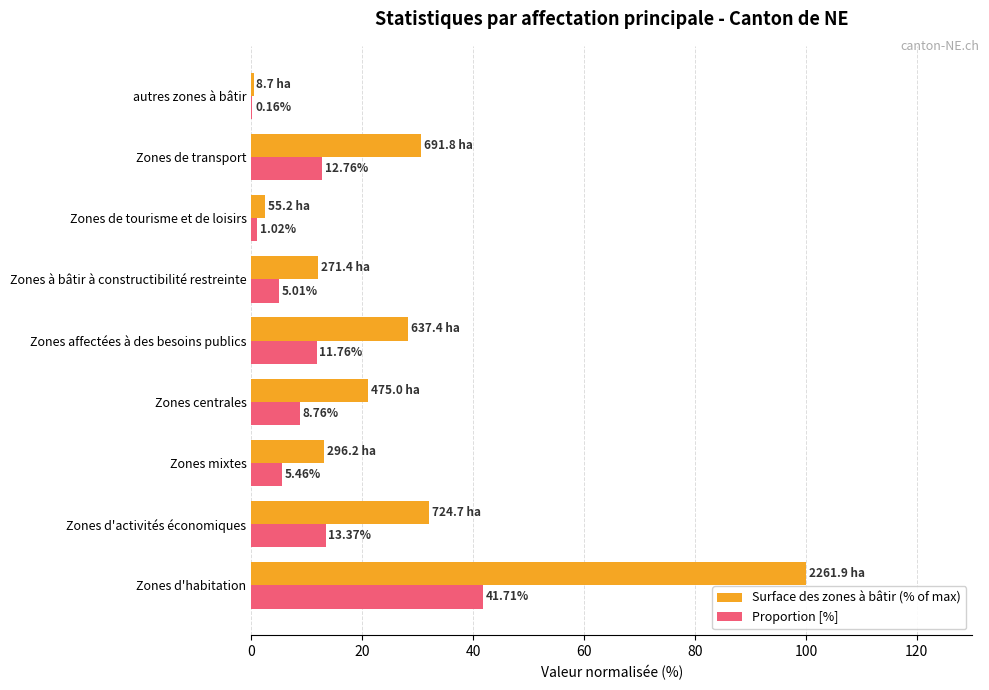

How many data points in Proportion [%] are above 8?

5